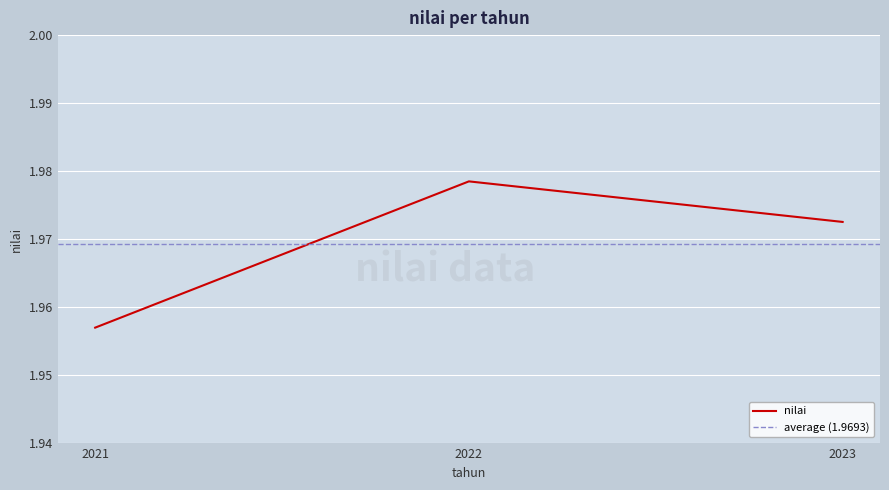

How many data points does each series have?

3